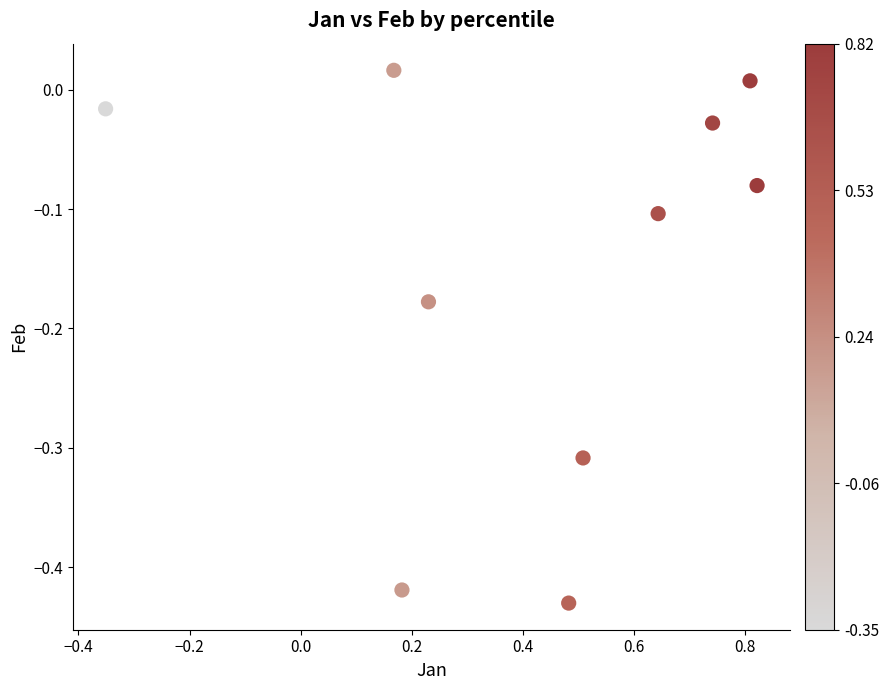

What is the range of Y values (max minus min)?

0.4